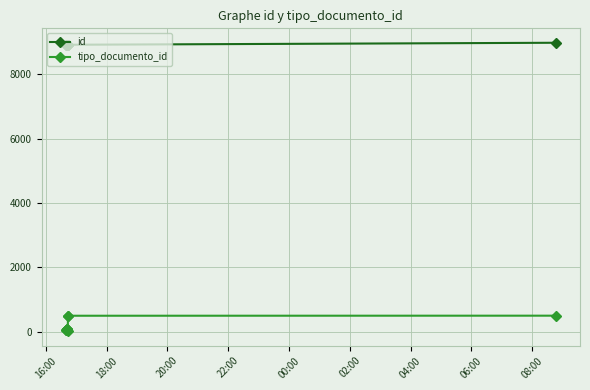

What is the difference between the second highest and minimum values in the tipo_documento_id series?

484